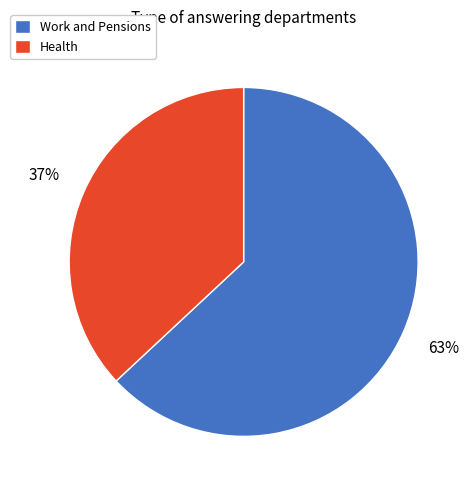

Do Work and Pensions and Health together represent more than half of the pie?

Yes